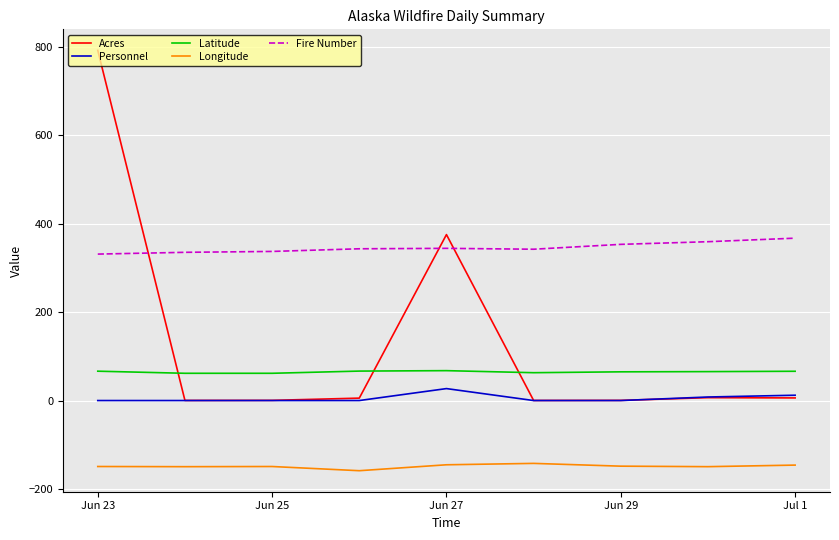

What is the maximum value shown in the chart?

791.5